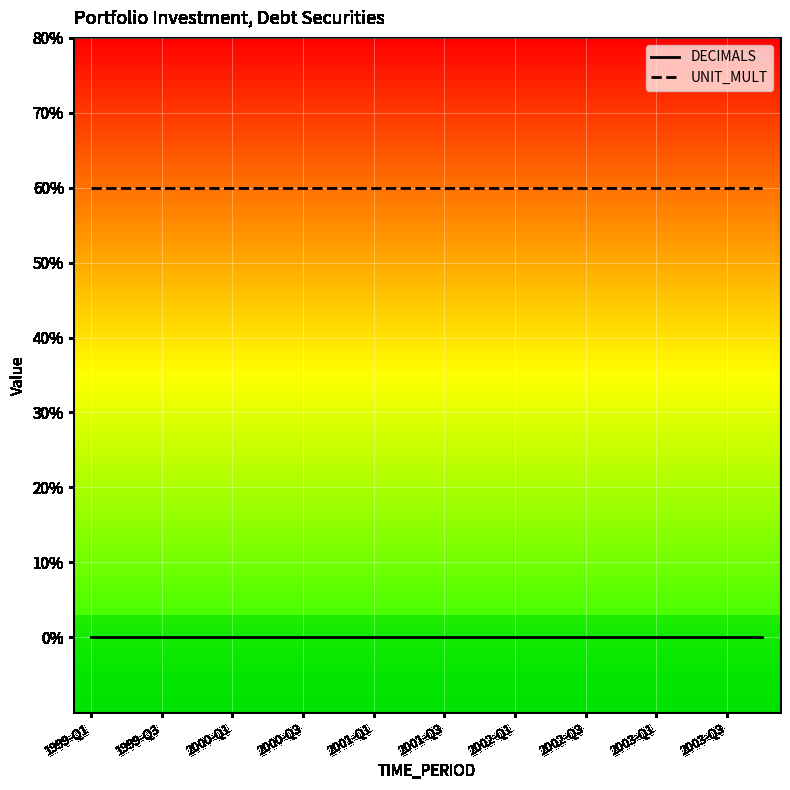

What are all the series names shown in the legend?

DECIMALS, UNIT_MULT